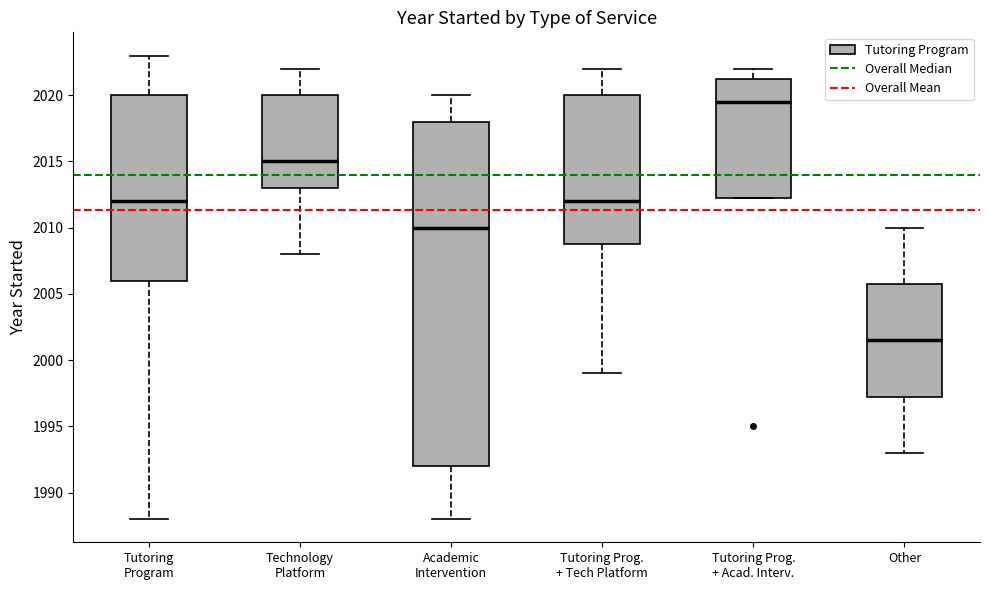

Reading left to right, read every box against the y-axis: the position of its median line, the range the box covers, and the ends of its whiskers. The values are not printed on the chart, so give them approximately, as read against the axis.

Tutoring Program: median 2012.0, box 2006.0 to 2020.0, whiskers 1988.0 to 2023.0
Technology Platform: median 2015.0, box 2013.0 to 2020.0, whiskers 2008.0 to 2022.0
Academic Intervention: median 2010.0, box 1992.0 to 2018.0, whiskers 1988.0 to 2020.0
Tutoring Prog. + Tech Platform: median 2012.0, box 2009.0 to 2020.0, whiskers 1999.0 to 2022.0
Tutoring Prog. + Acad. Interv.: median 2019.5, box 2012.5 to 2021.5, whiskers 2012.5 to 2022.0
Other: median 2001.5, box 1997.5 to 2006.0, whiskers 1993.0 to 2010.0